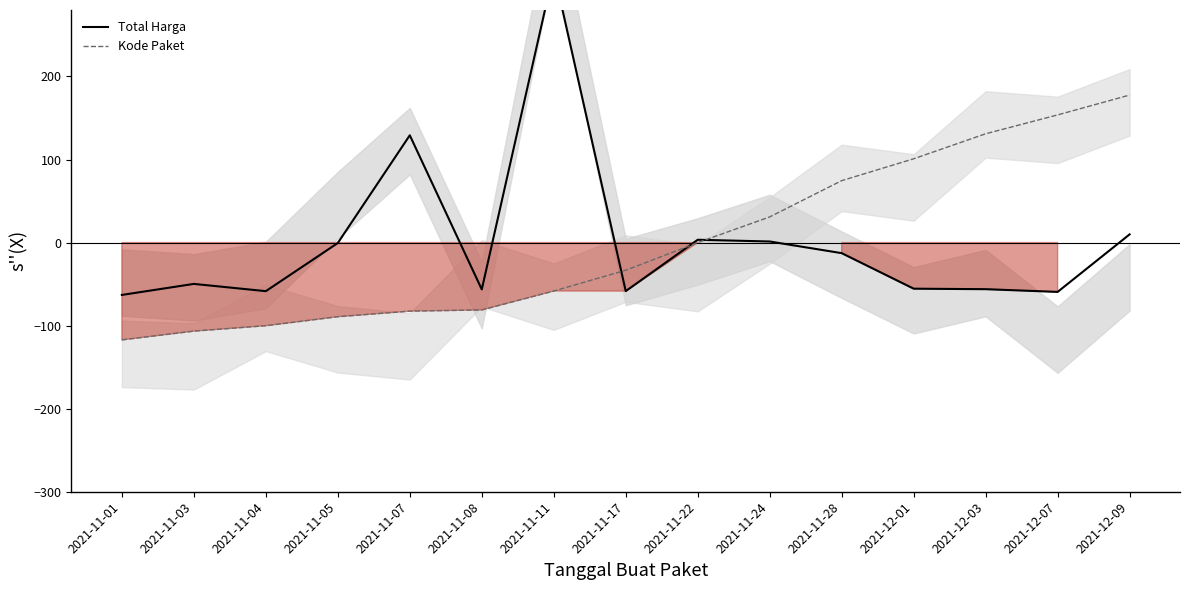

Rank the series by their maximum value, from highest to lowest.

Total Harga, Kode Paket